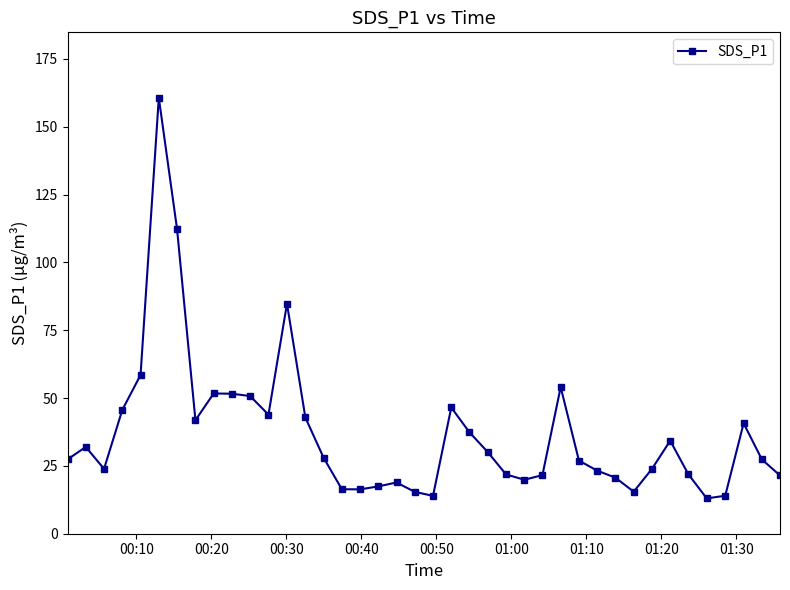

What is the smallest value displayed?

13.0